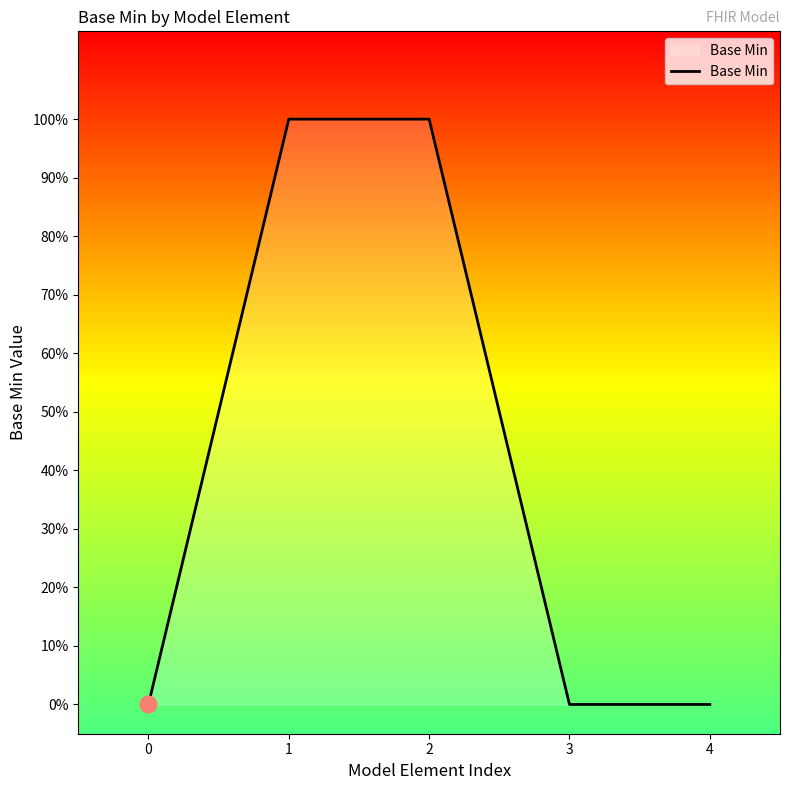

Rank the categories by value from highest to lowest.

1, 2, 0, 3, 4